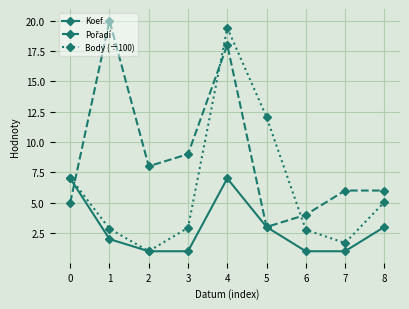

What is the spread (max minus min) of values at 3?

8.0